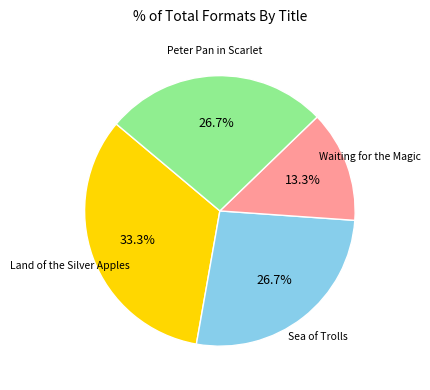

Is there a majority slice in this chart?

No